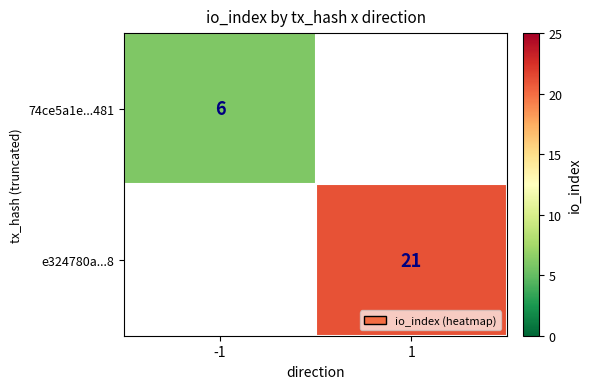

True or false: e324780a...8 has a value of 28 at 1.

False